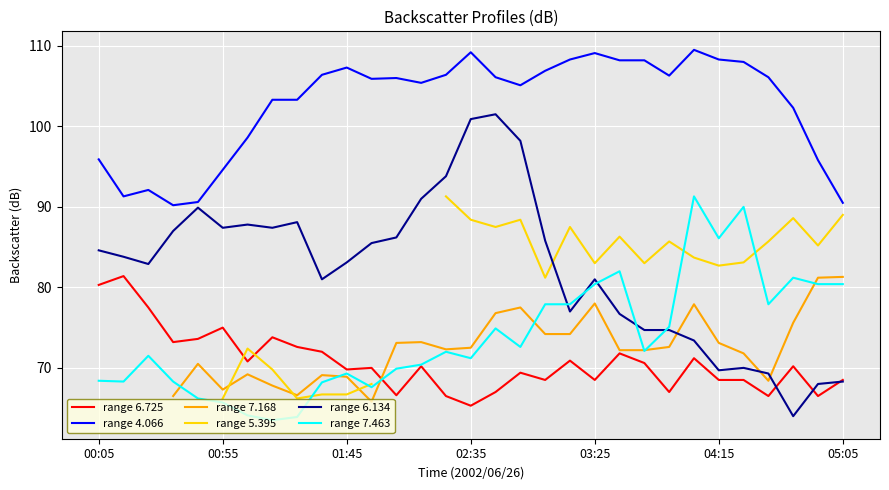

The value of range 7.168 at 21 is 49.0. True or false?

False